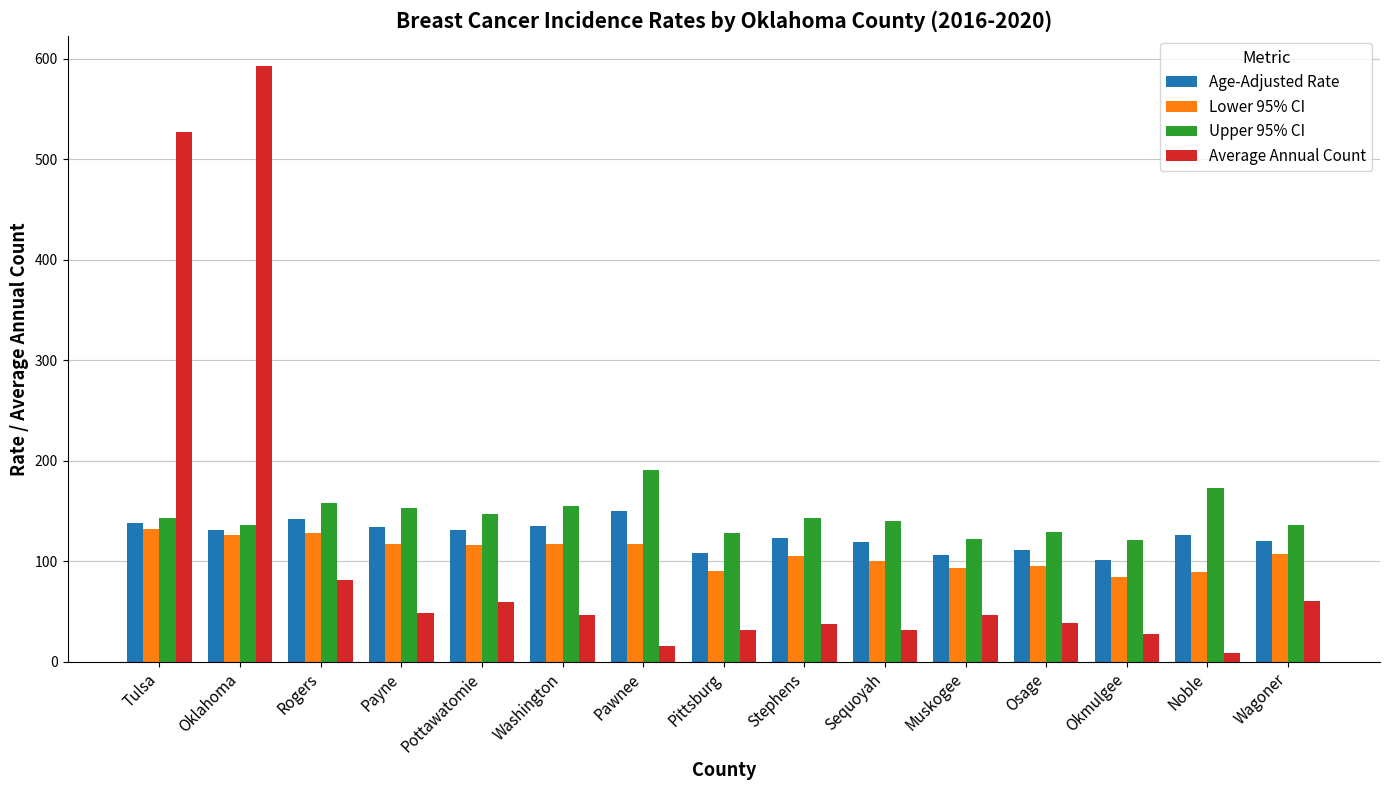

Which label corresponds to the largest value in the chart?

Oklahoma